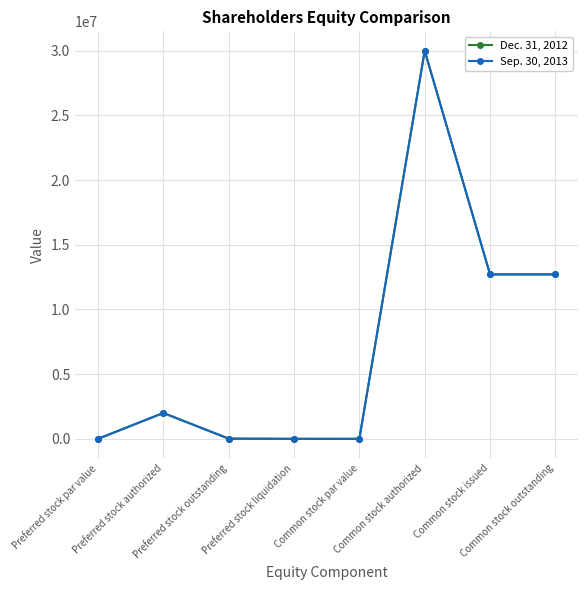

True or false: Dec. 31, 2012 has more than 0 points higher than both neighbors.

True